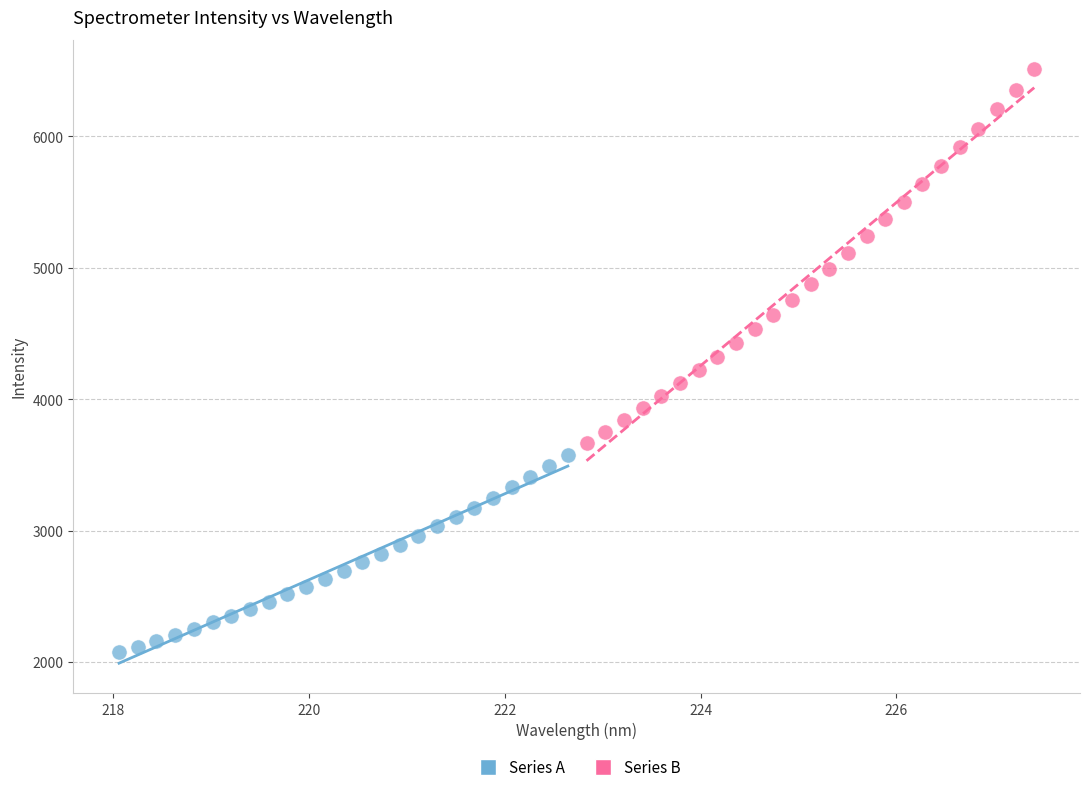

Which series contains the highest Y value?

Series B